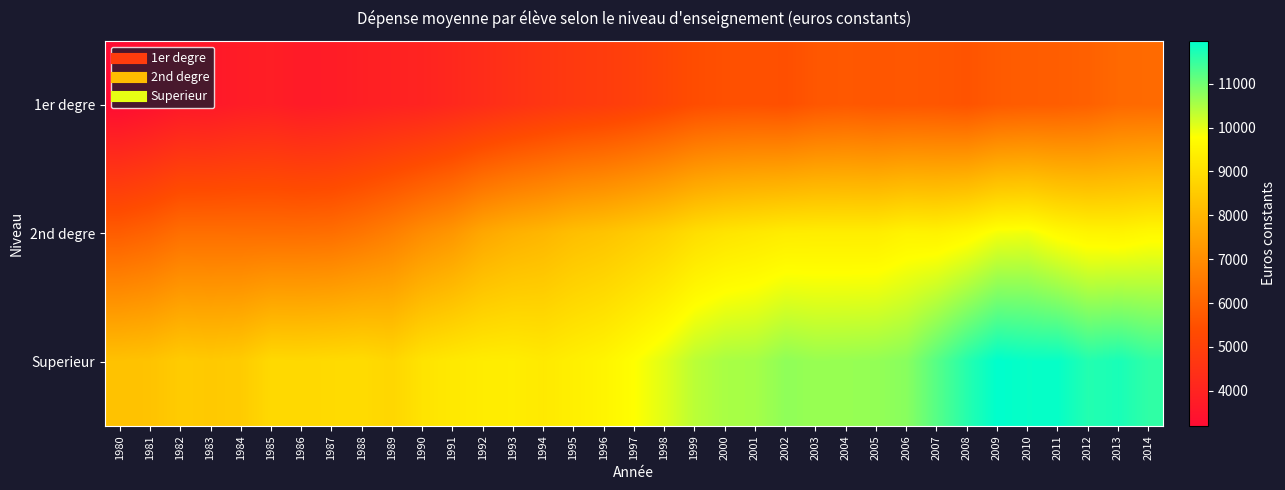

Rank the series by their average value, from lowest to highest.

1er degre, 2nd degre, Superieur